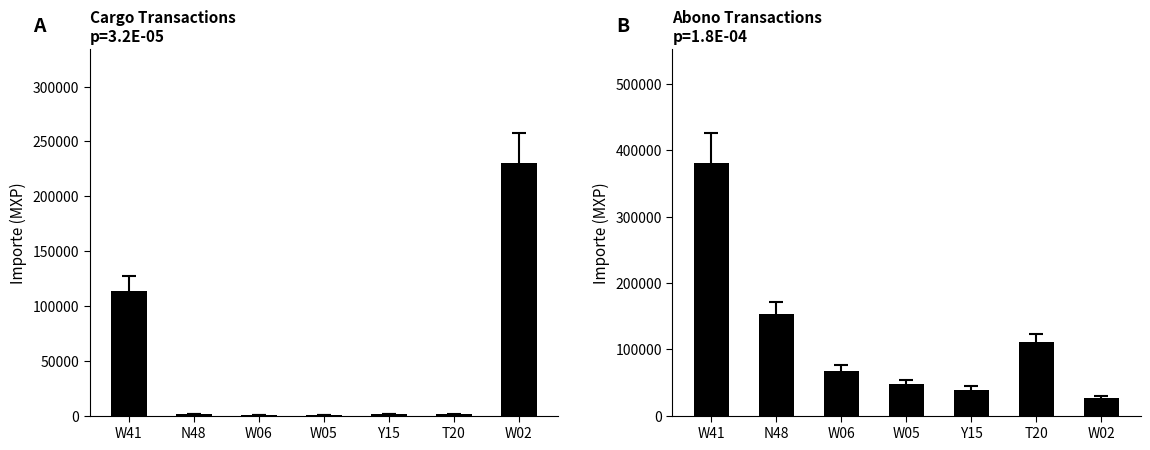

What is the average value of the Abono series?

117974.5